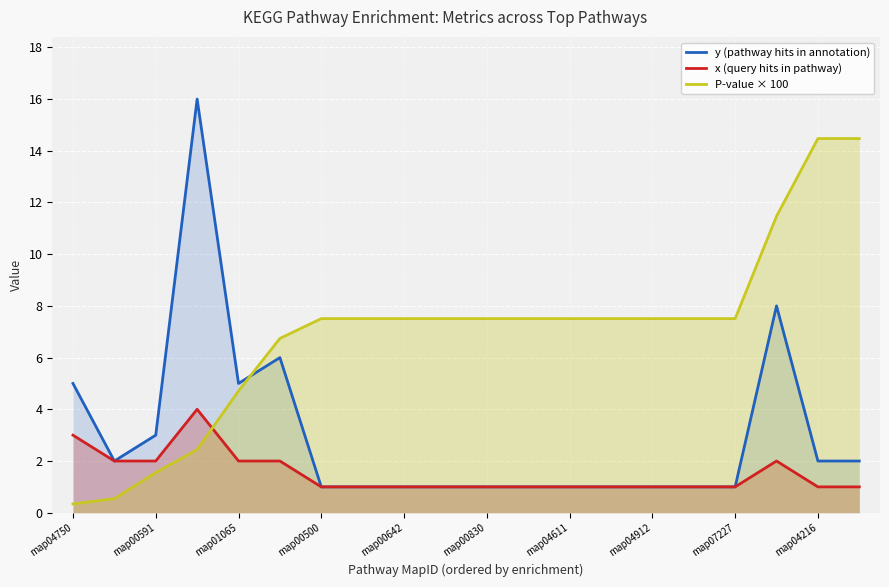

List the series in order of their peak value, lowest first.

x (query hits in pathway), P-value × 100, y (pathway hits in annotation)